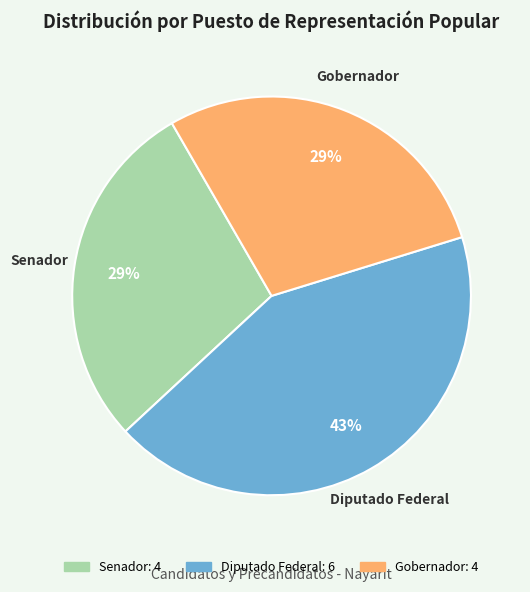

Which slice is the largest?

Diputado Federal